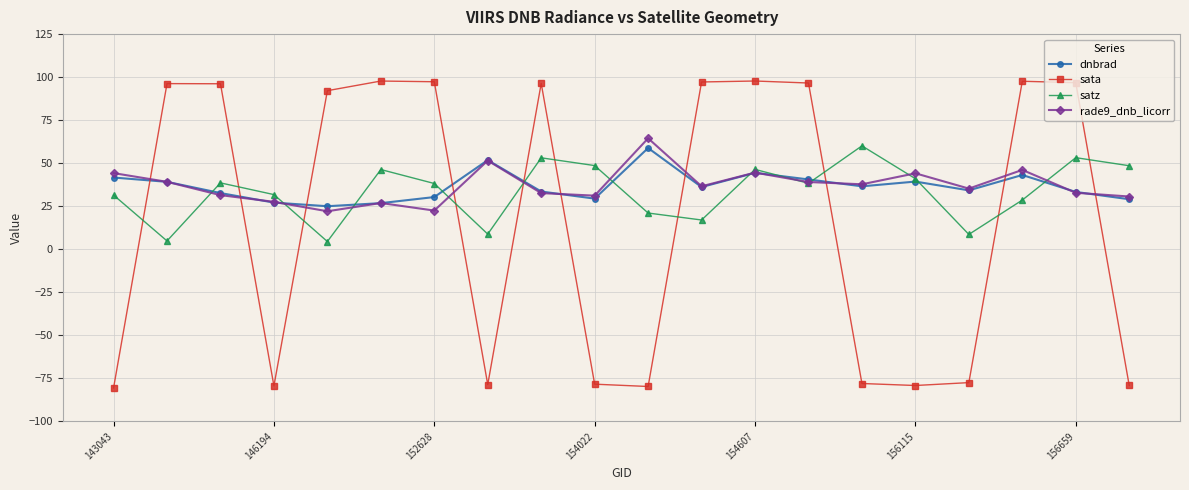

What is the maximum value shown in the chart?

97.8